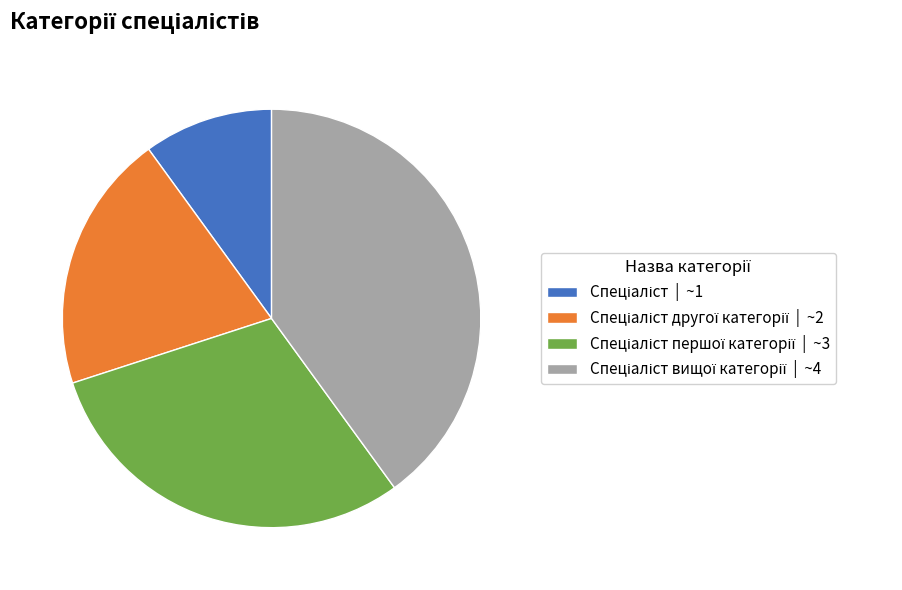

Does any single category account for the majority?

No